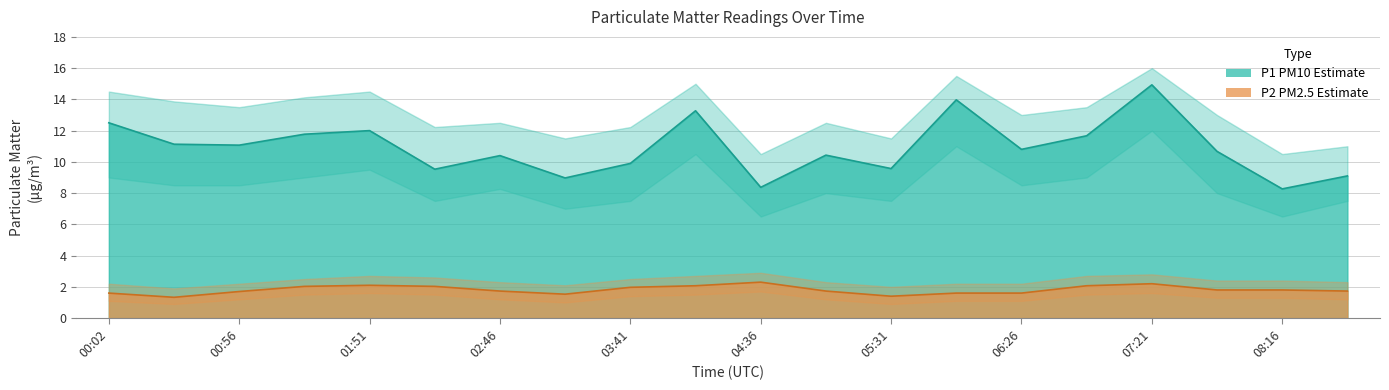

How many data points in P1_lower are less than 8?

7